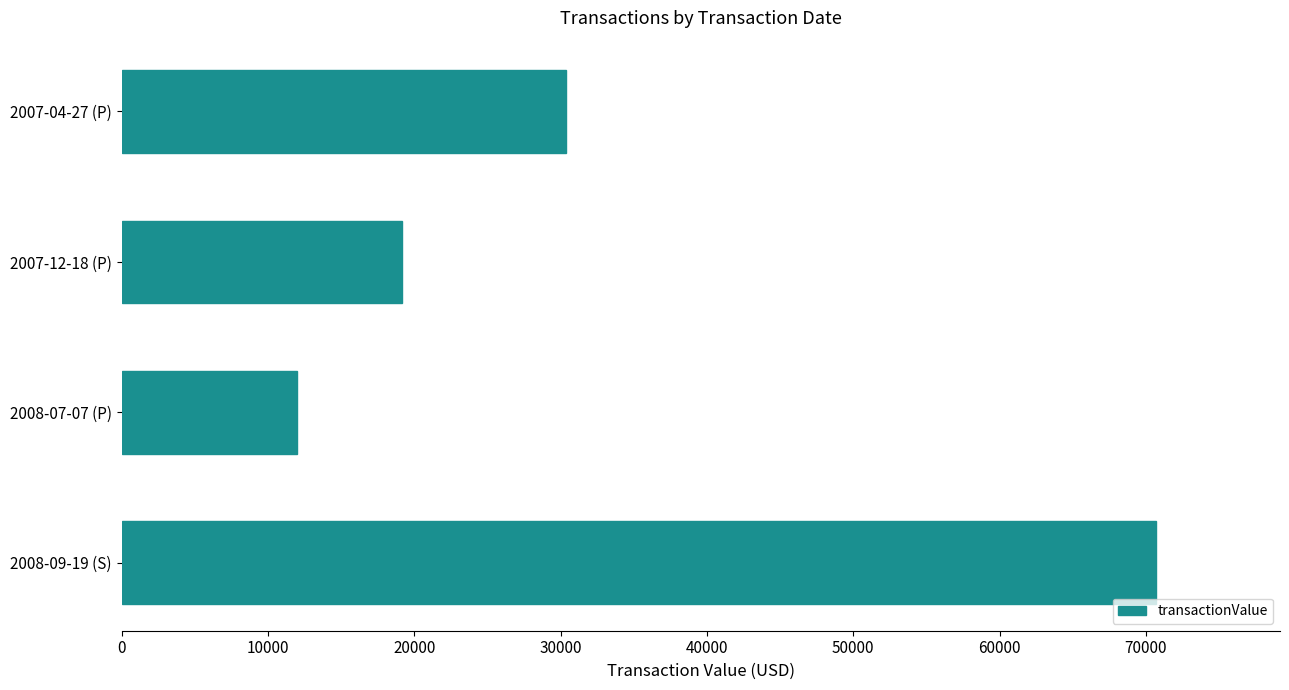

List the labels in order of value, smallest first.

2008-07-07 (P), 2007-12-18 (P), 2007-04-27 (P), 2008-09-19 (S)